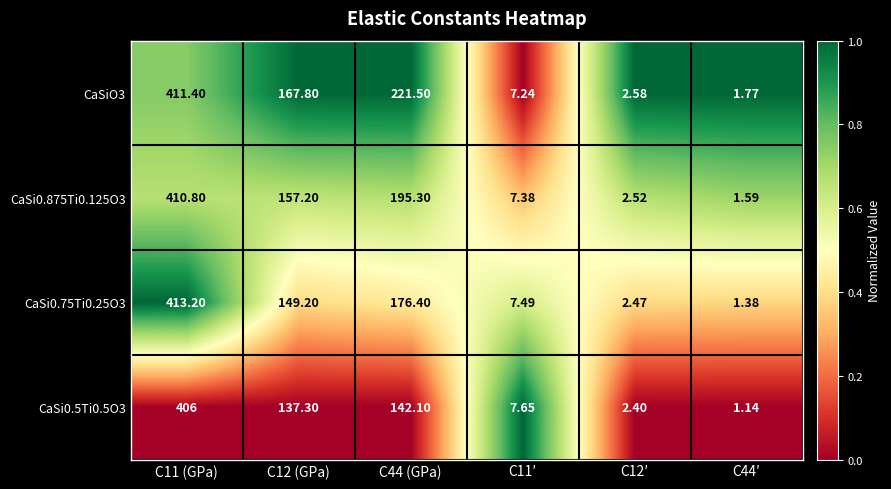

Is the value of CaSiO3 at C12 (GPa) greater than the value of CaSi0.5Ti0.5O3 at C44′?

Yes